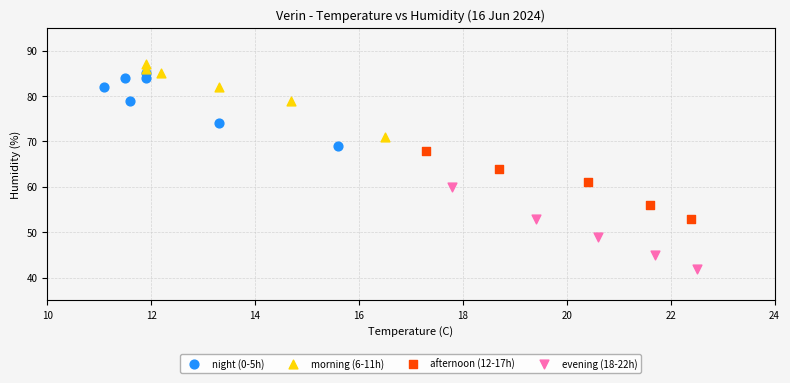

Which series contains the lowest Y value?

evening (18-22h)